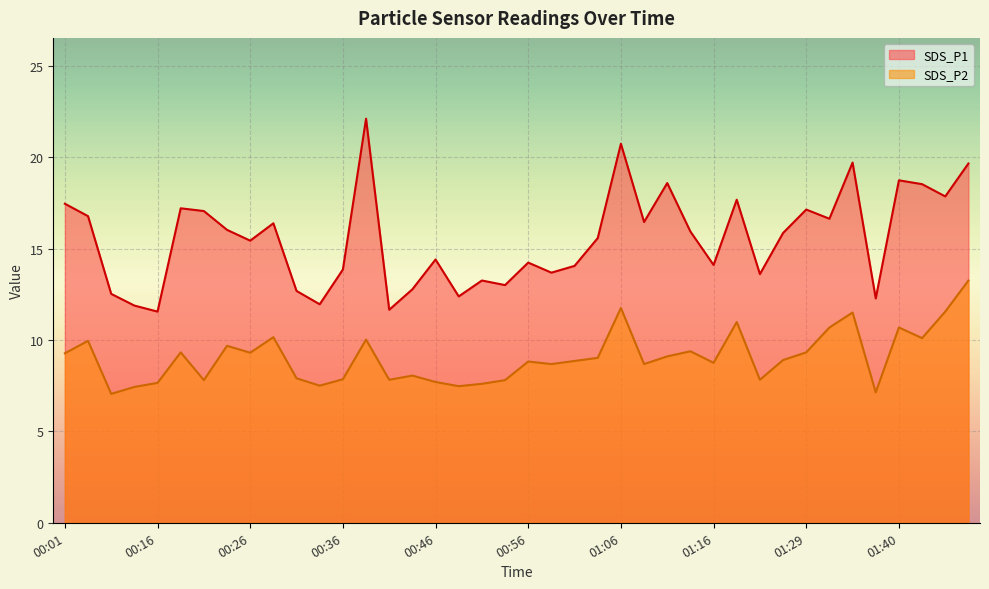

What are all the series names shown in the legend?

SDS_P1, SDS_P2